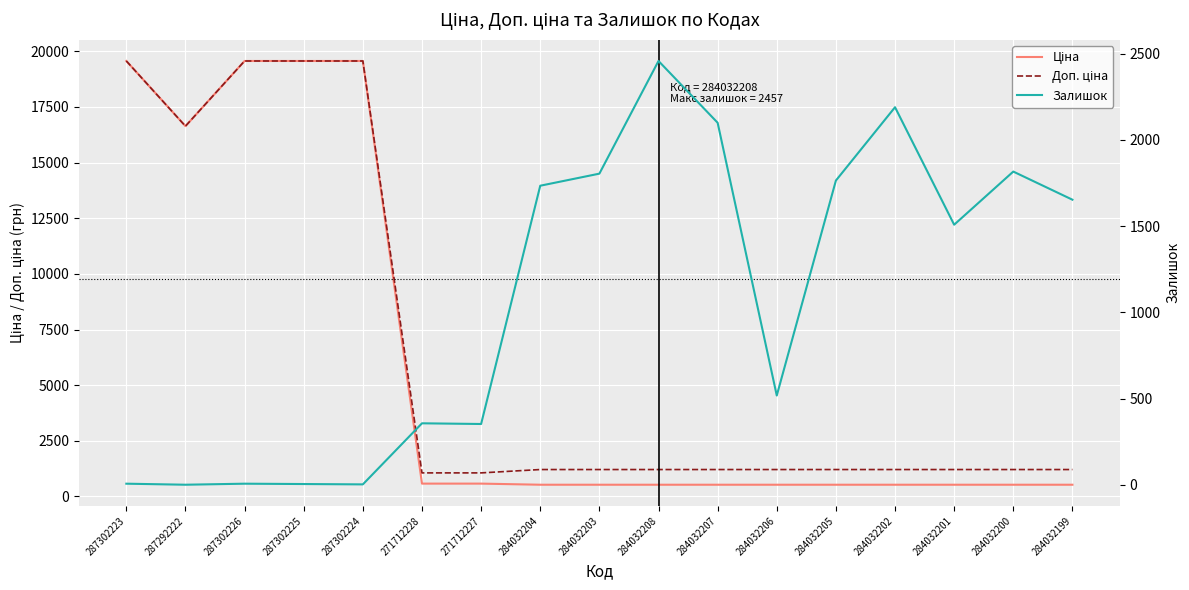

How many categories are shown in the chart?

17